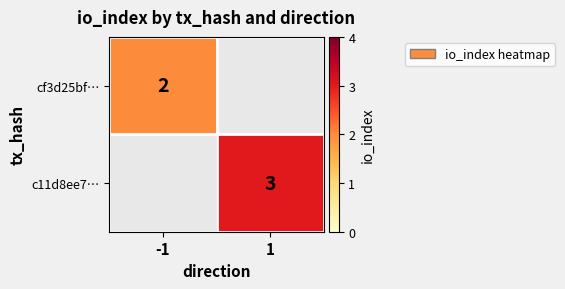

At which category does the chart reach its peak across all series?

1